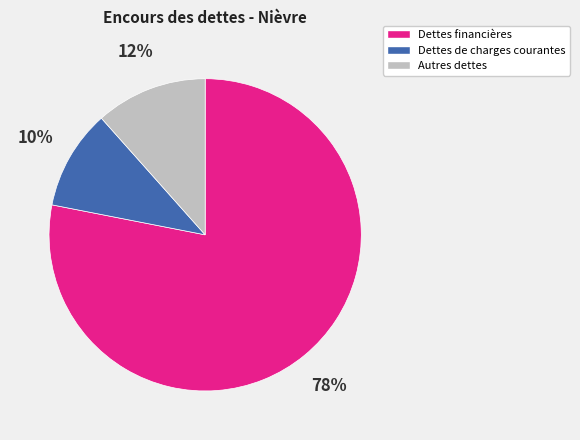

Rank the categories by value from lowest to highest.

Dettes de charges courantes, Autres dettes, Dettes financières